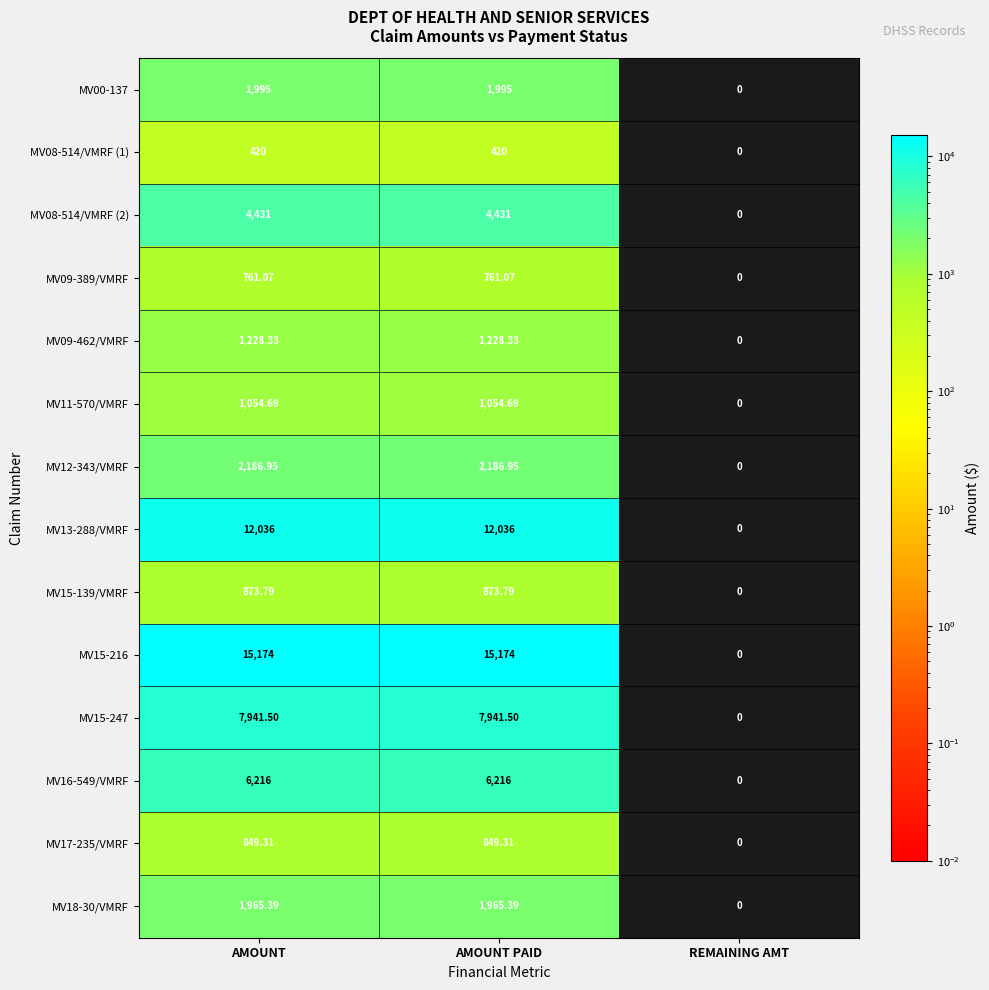

Is the value of MV09-462/VMRF at REMAINING AMT greater than the value of MV00-137 at AMOUNT?

No